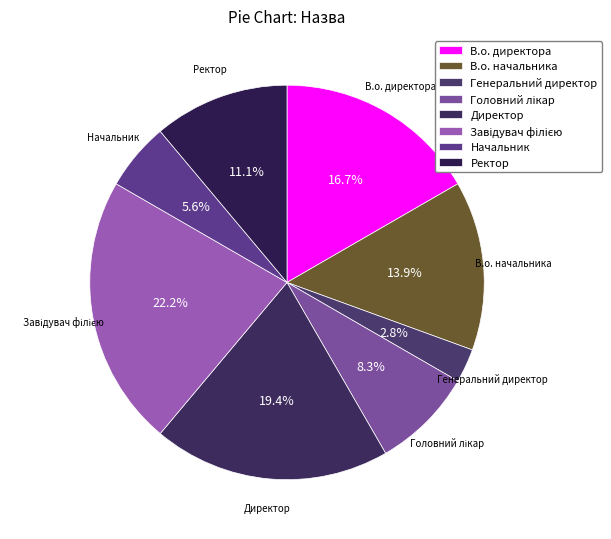

How much of the chart is everything except Начальник?

94.4%